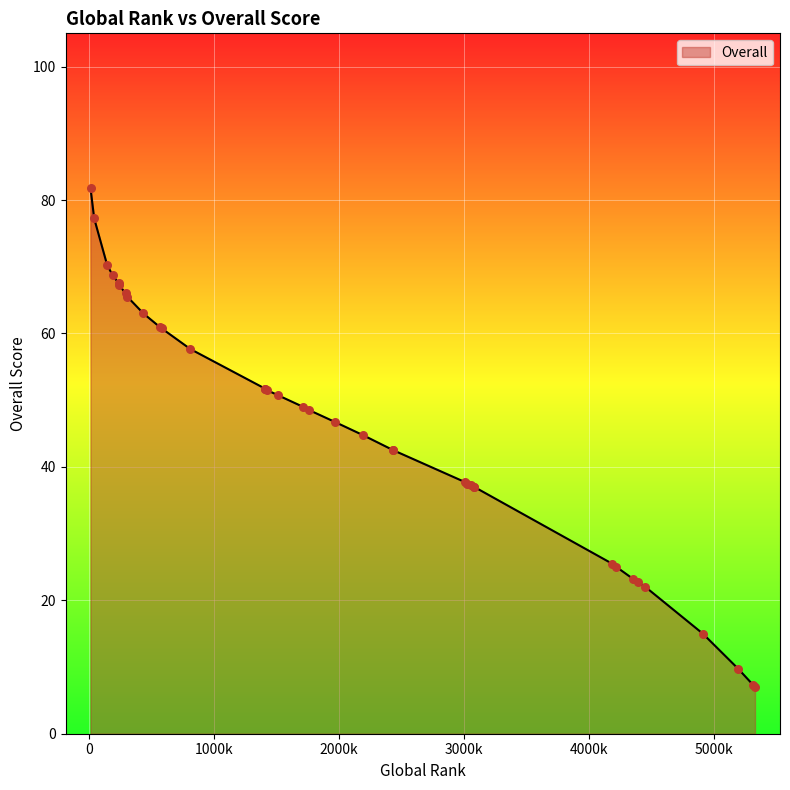

Which has a higher value, 1713 or 3055?

1713